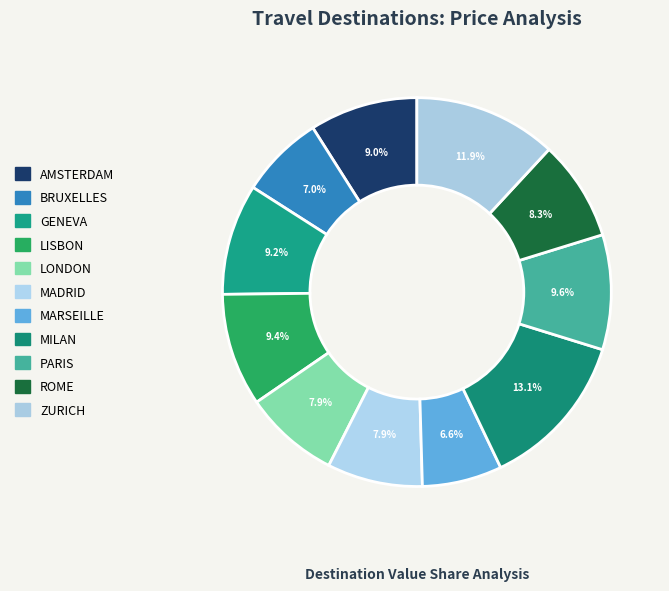

To the nearest percent, what percentage of the pie is MADRID?

8%